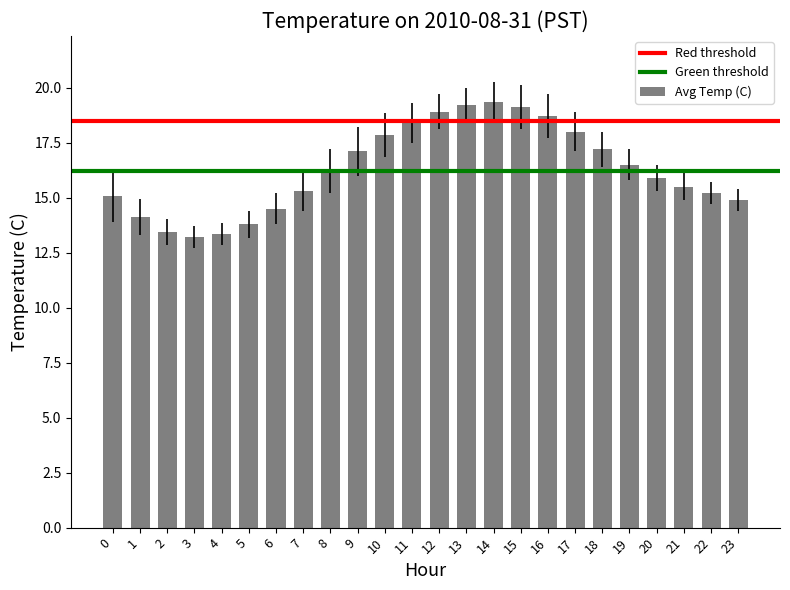

Are the bars grouped side by side (vs. stacked)?

No